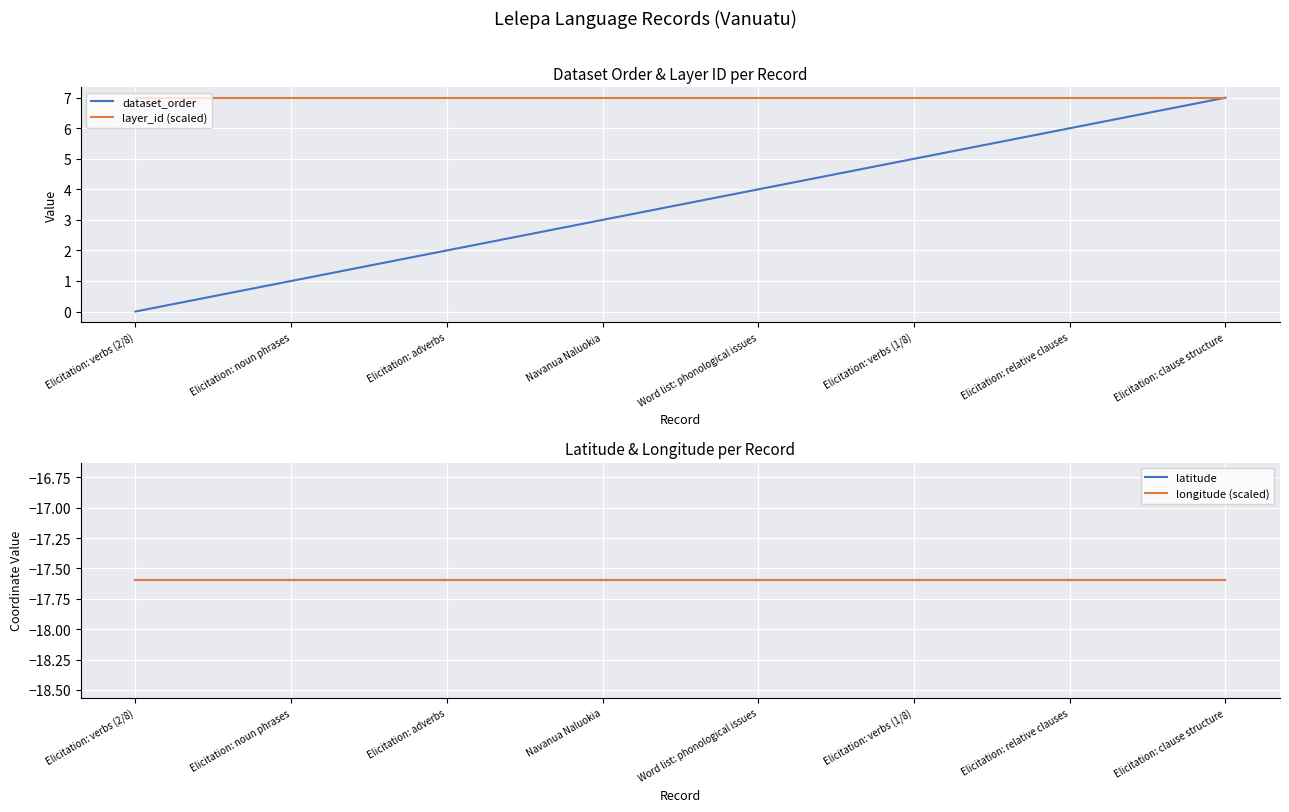

Which series has the largest range (max minus min)?

dataset_order